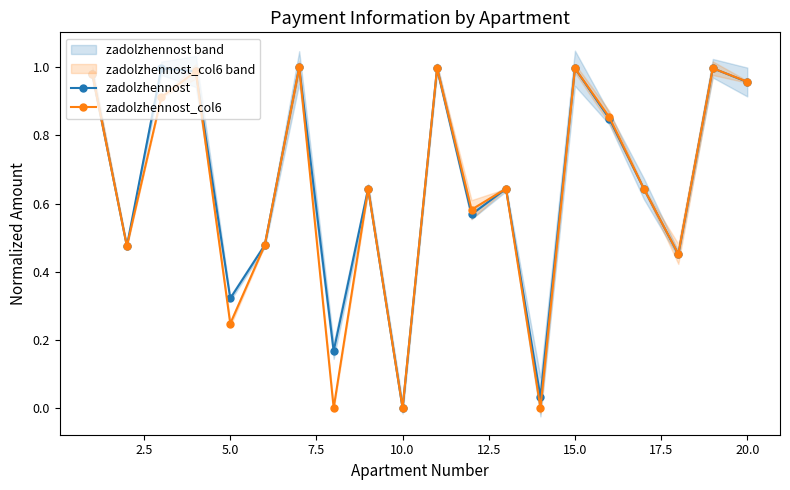

At how many categories does at least one series exceed 0?

19